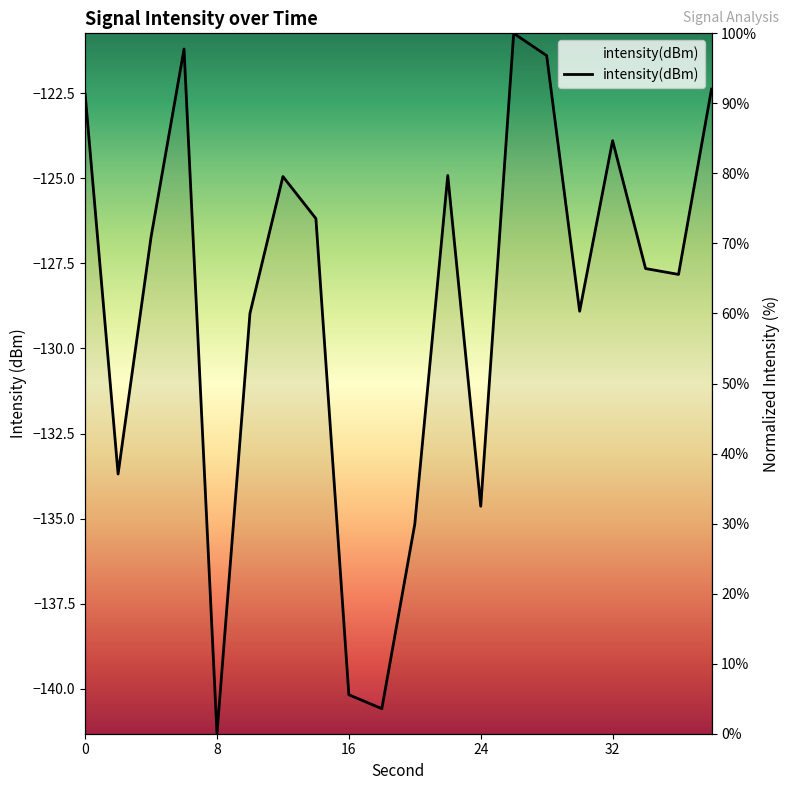

What is the difference between the maximum and minimum values?

100.0